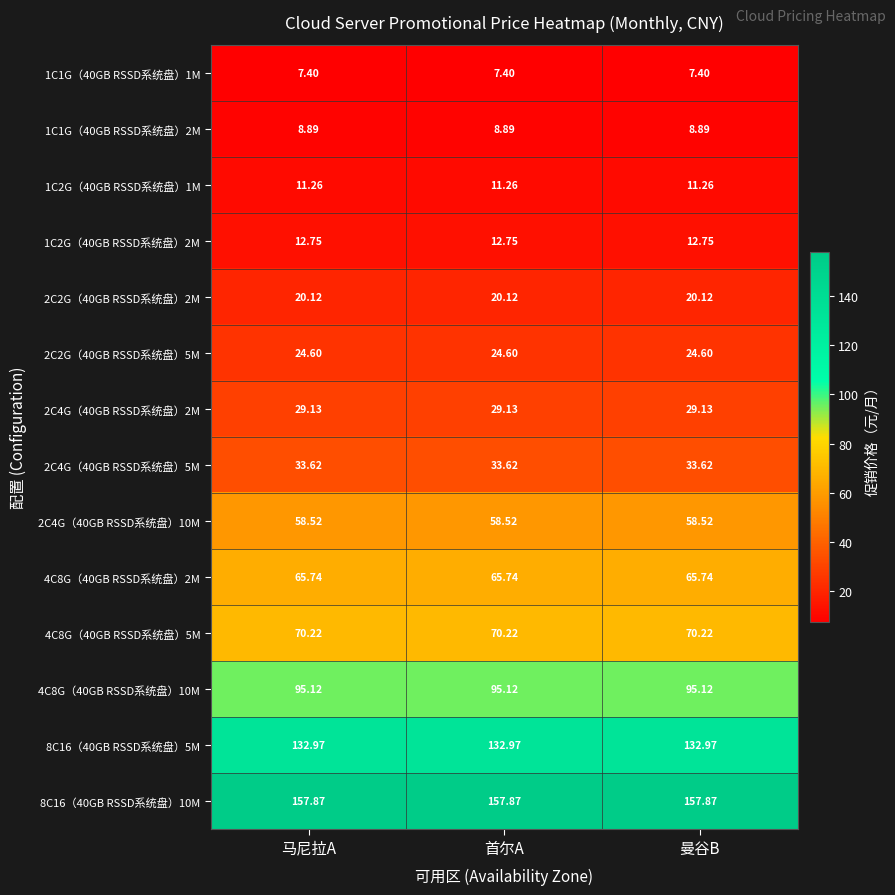

Is the value of 4C8G（40GB RSSD系统盘）10M at 曼谷B greater than the value of 4C8G（40GB RSSD系统盘）5M at 曼谷B?

Yes